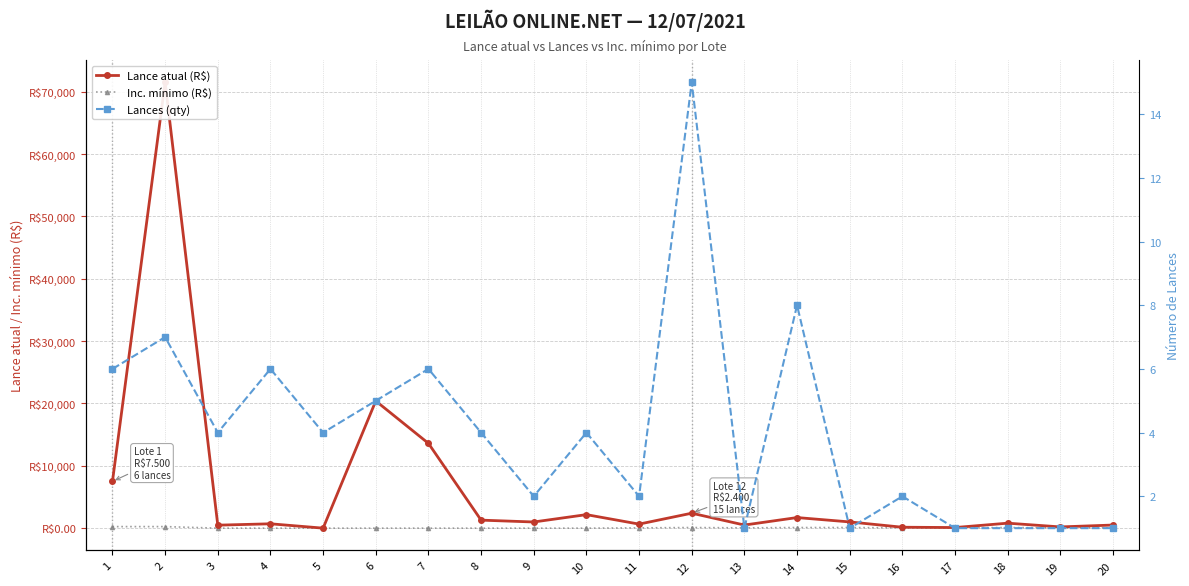

What is the value of the Lance atual (R$) point at the 4th from the left?

700.0